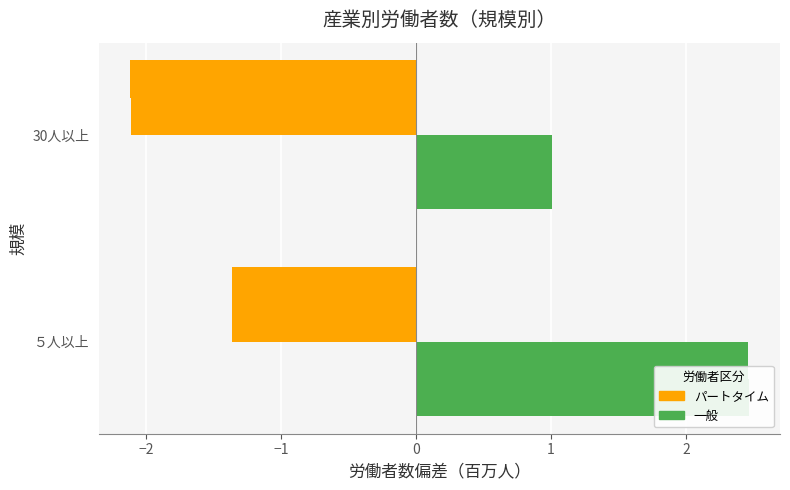

True or false: パートタイム労働者／前月末労働者数(人) has a value of -0.4 at ５人以上.

False